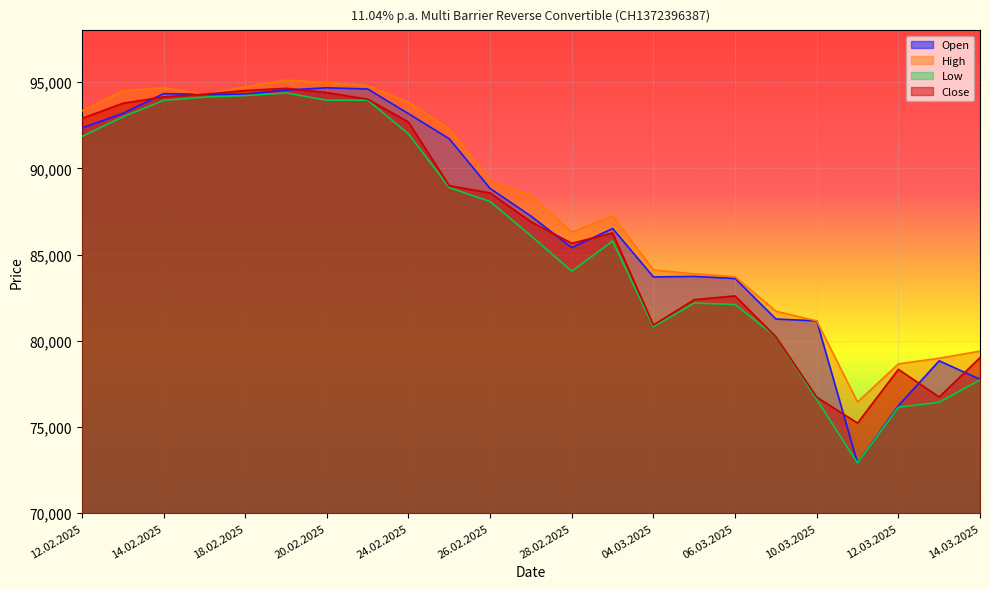

True or false: Close and High intersect in this chart.

False